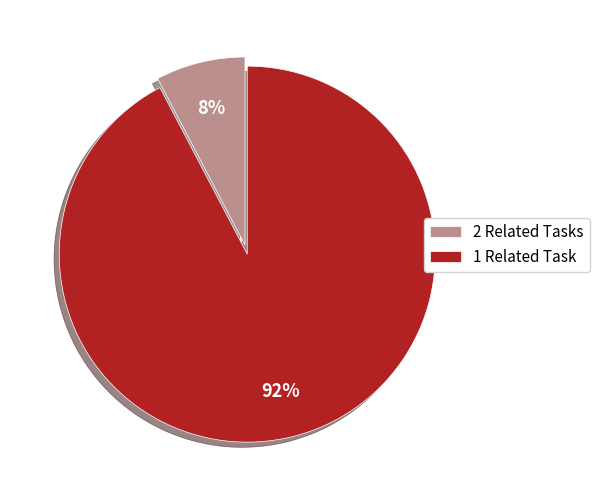

Does any single category account for the majority?

Yes